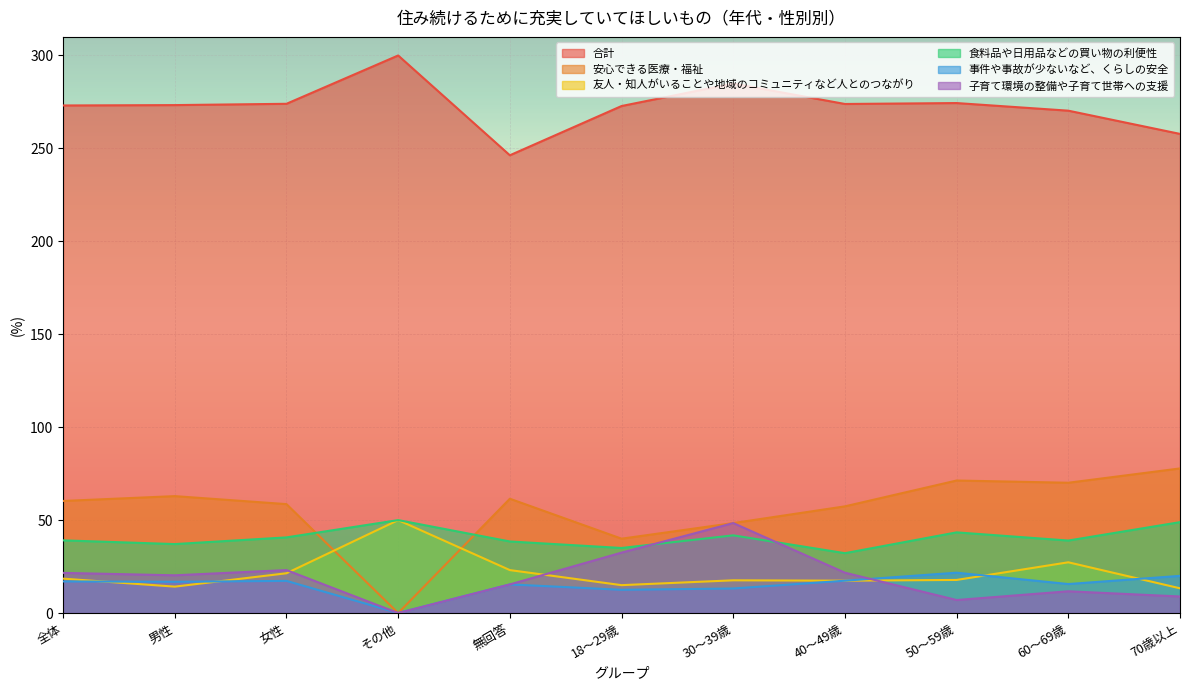

What are all the series names shown in the legend?

合計, 安心できる医療・福祉, 友人・知人がいることや地域のコミュニティなど人とのつながり, 食料品や日用品などの買い物の利便性, 事件や事故が少ないなど、くらしの安全, 子育て環境の整備や子育て世帯への支援